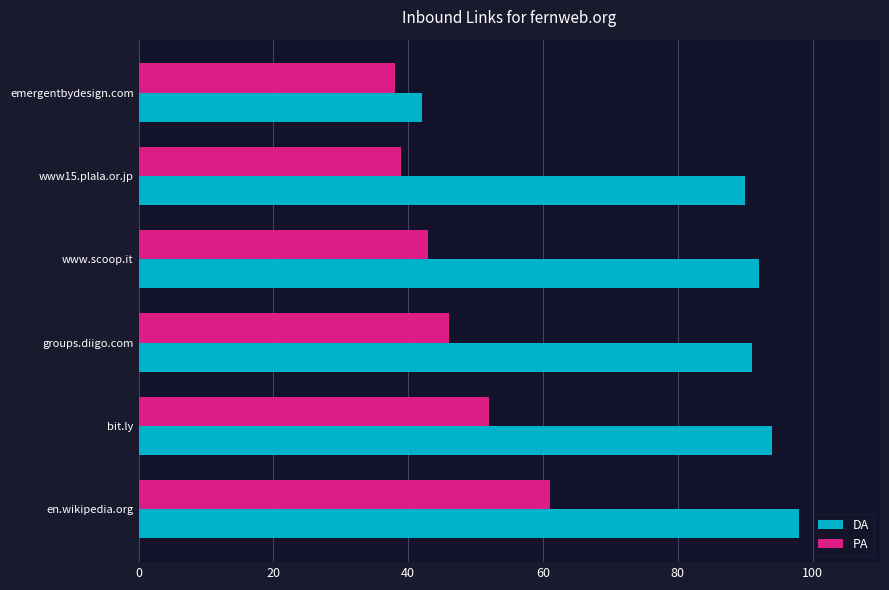

How many data points does each series have?

6